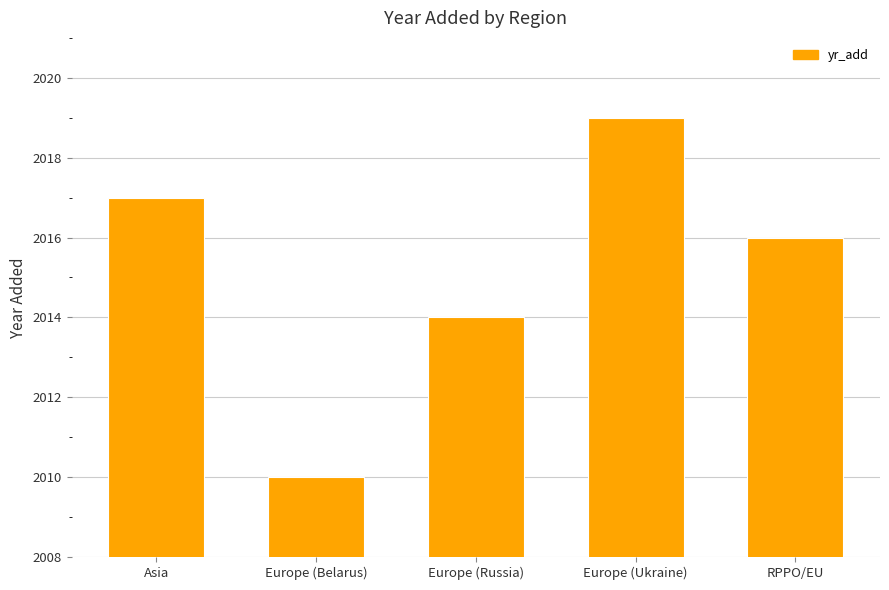

What is the value of the 5th bar from the left?

2016